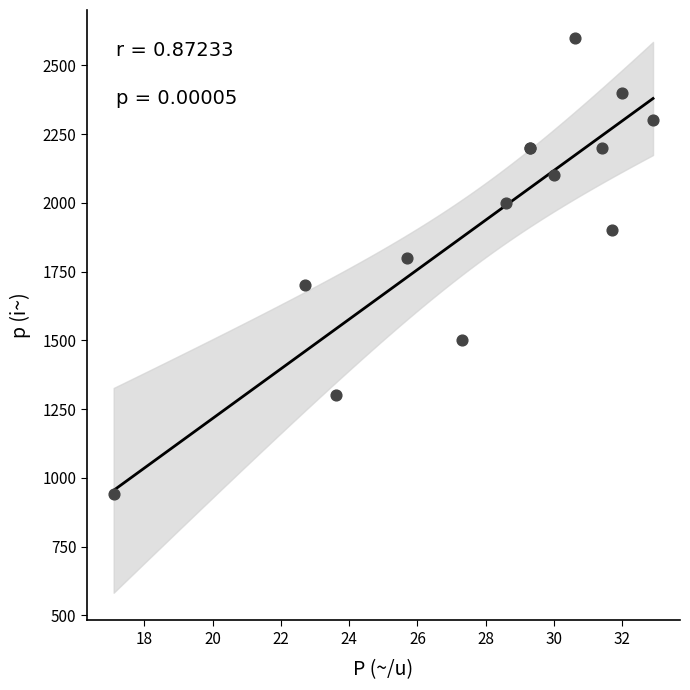

What Y value in the scatter plot is closest to 1770?

1800